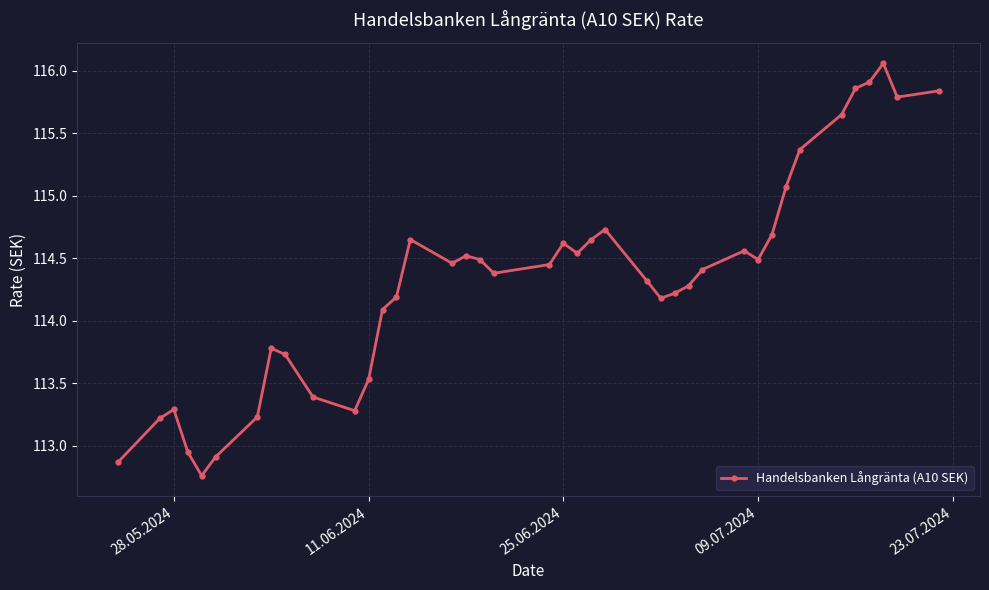

What is the value of the 3rd point from the left?

113.3